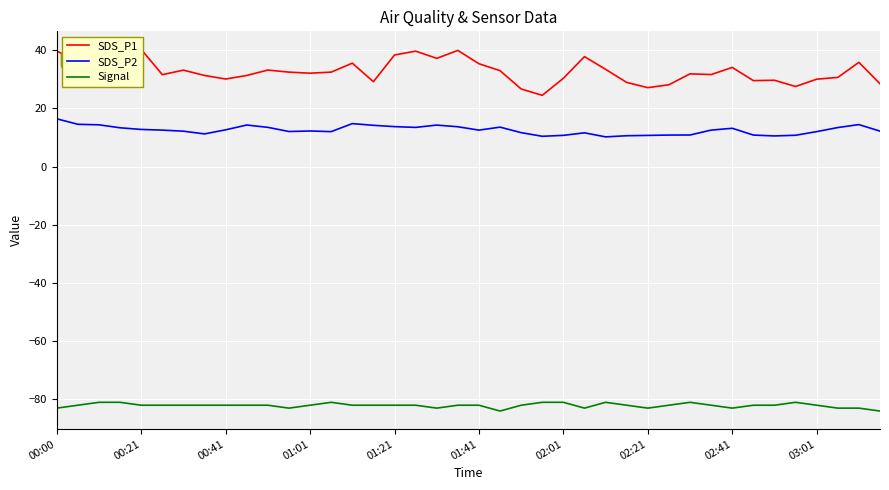

How many lines are shown in the chart?

3